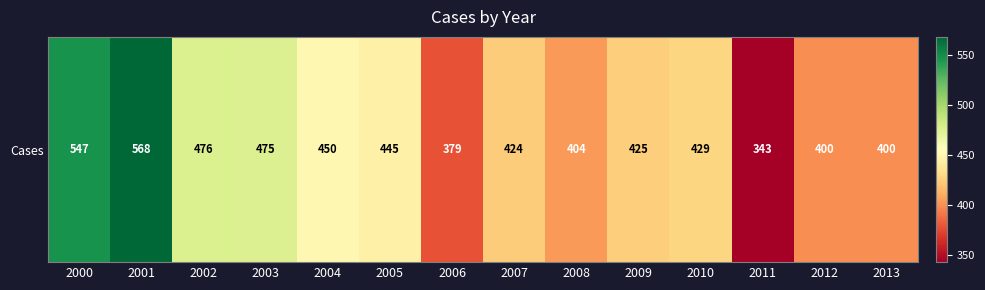

Rank the categories by value from lowest to highest.

2011, 2006, 2012, 2013, 2008, 2007, 2009, 2010, 2005, 2004, 2003, 2002, 2000, 2001